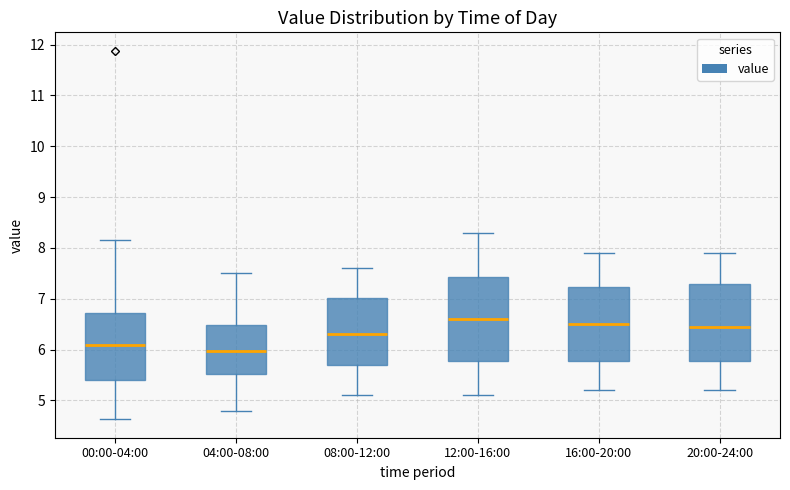

Comparing the boxes themselves (not the whiskers), which one is the tallest?

12:00-16:00